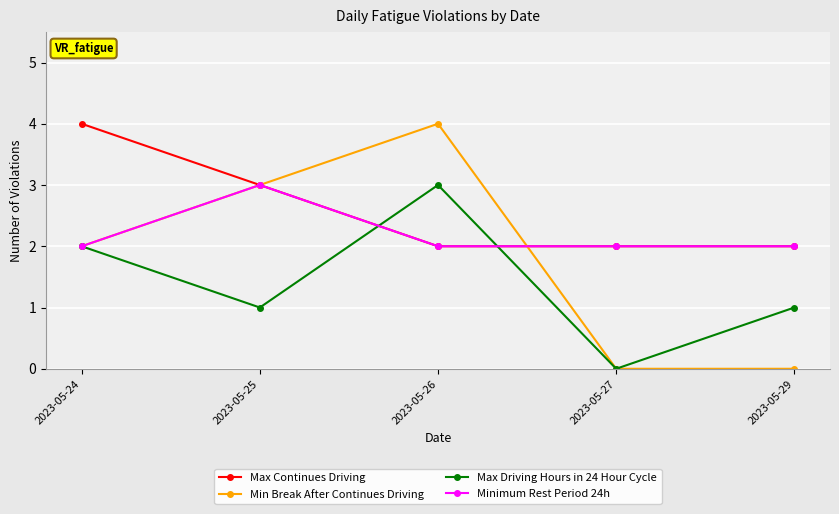

Where do Max Driving Hours in 24 Hour Cycle and Max Continues Driving first cross each other?

2023-05-25 and 2023-05-26